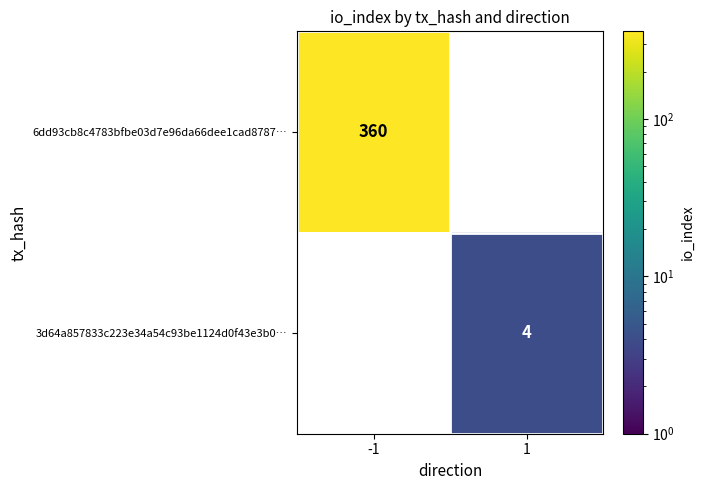

True or false: 6dd93cb8c4783bfbe03d7e96da66dee1cad8787… has a value of 468 at -1.

False